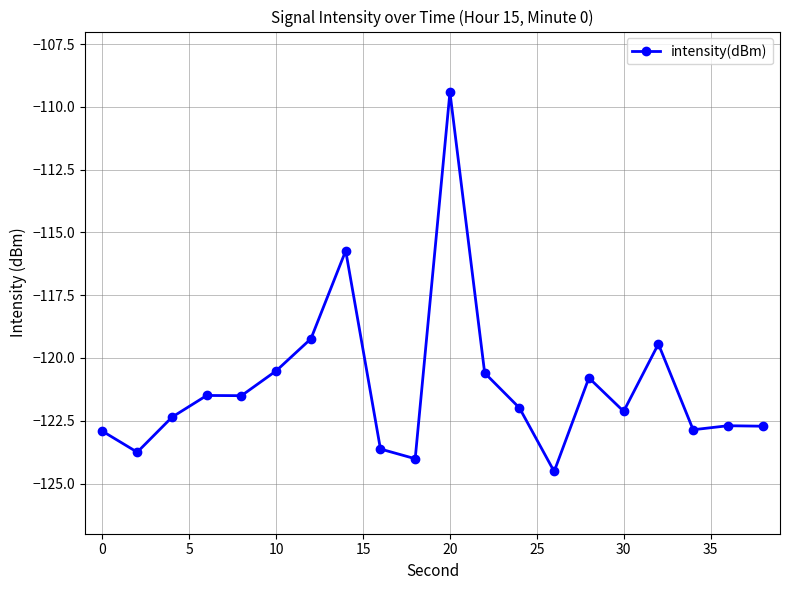

What is the greatest value displayed?

-109.4